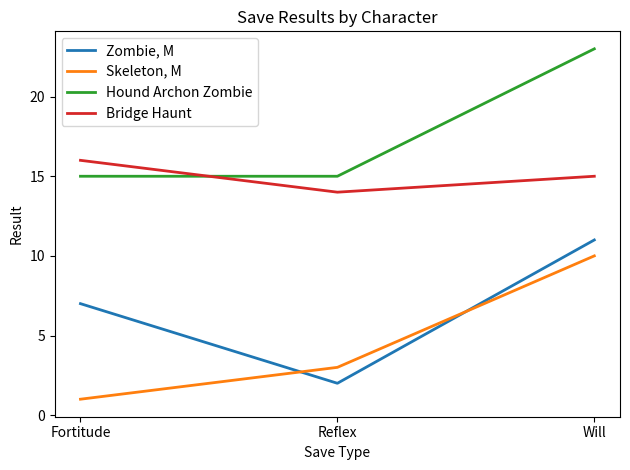

What is the difference between the maximum and minimum values in the Zombie, M series?

9